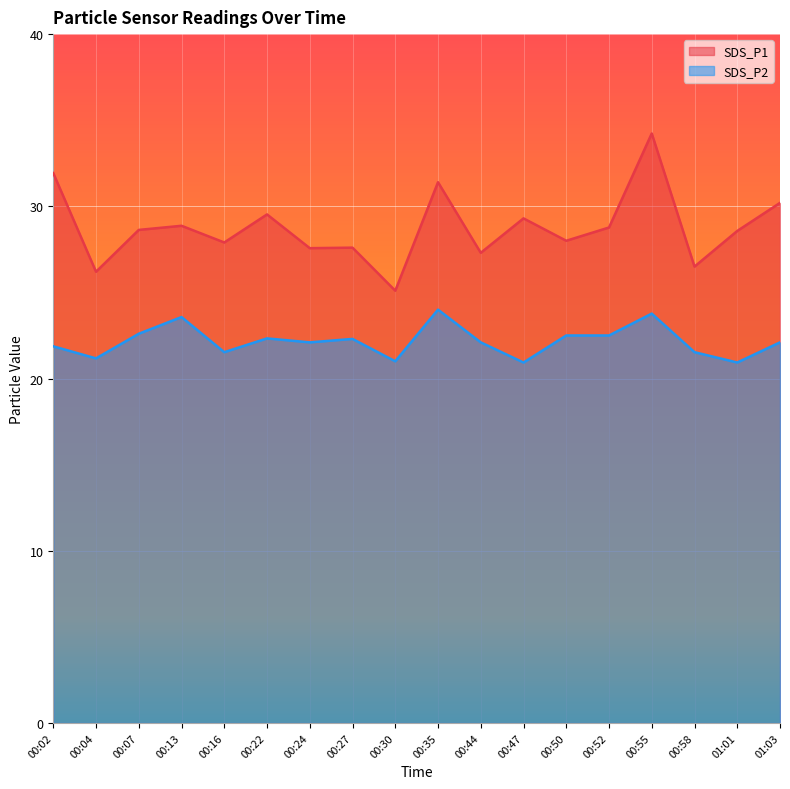

What is the difference between the highest and lowest values at 00:44?

5.2